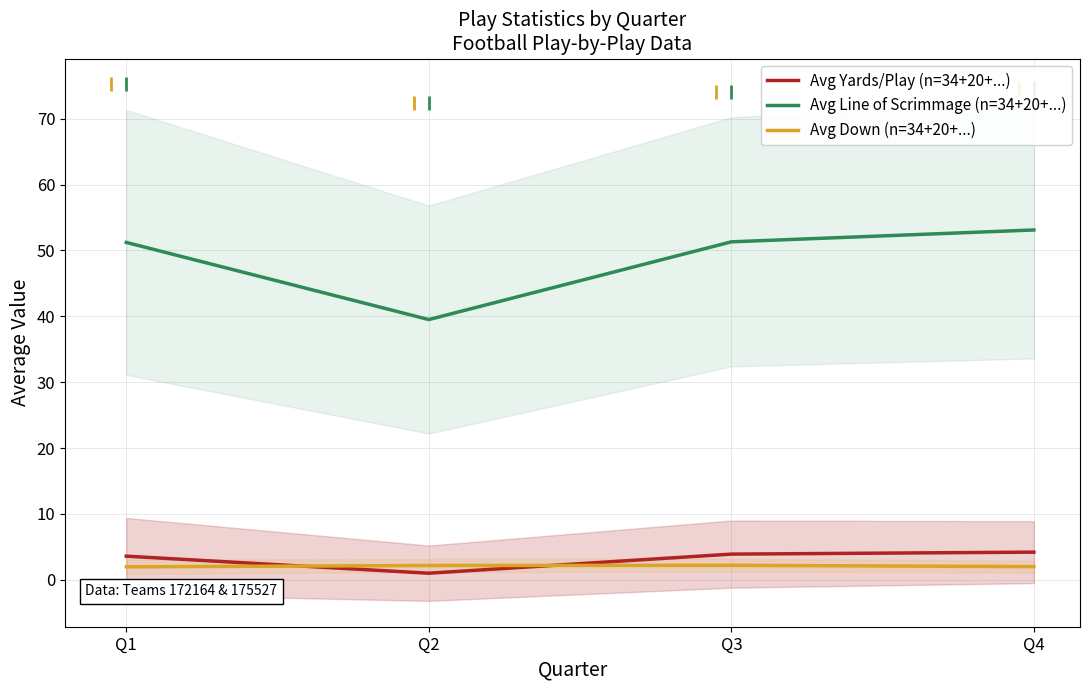

Reading left to right, transcribe all the data shown in this chart.

Avg Yards/Play (n=34+20+...): 3.6	1.0	3.9	4.2
Avg Line of Scrimmage (n=34+20+...): 51.2	39.5	51.3	53.1
Avg Down (n=34+20+...): 2.0	2.2	2.2	2.0